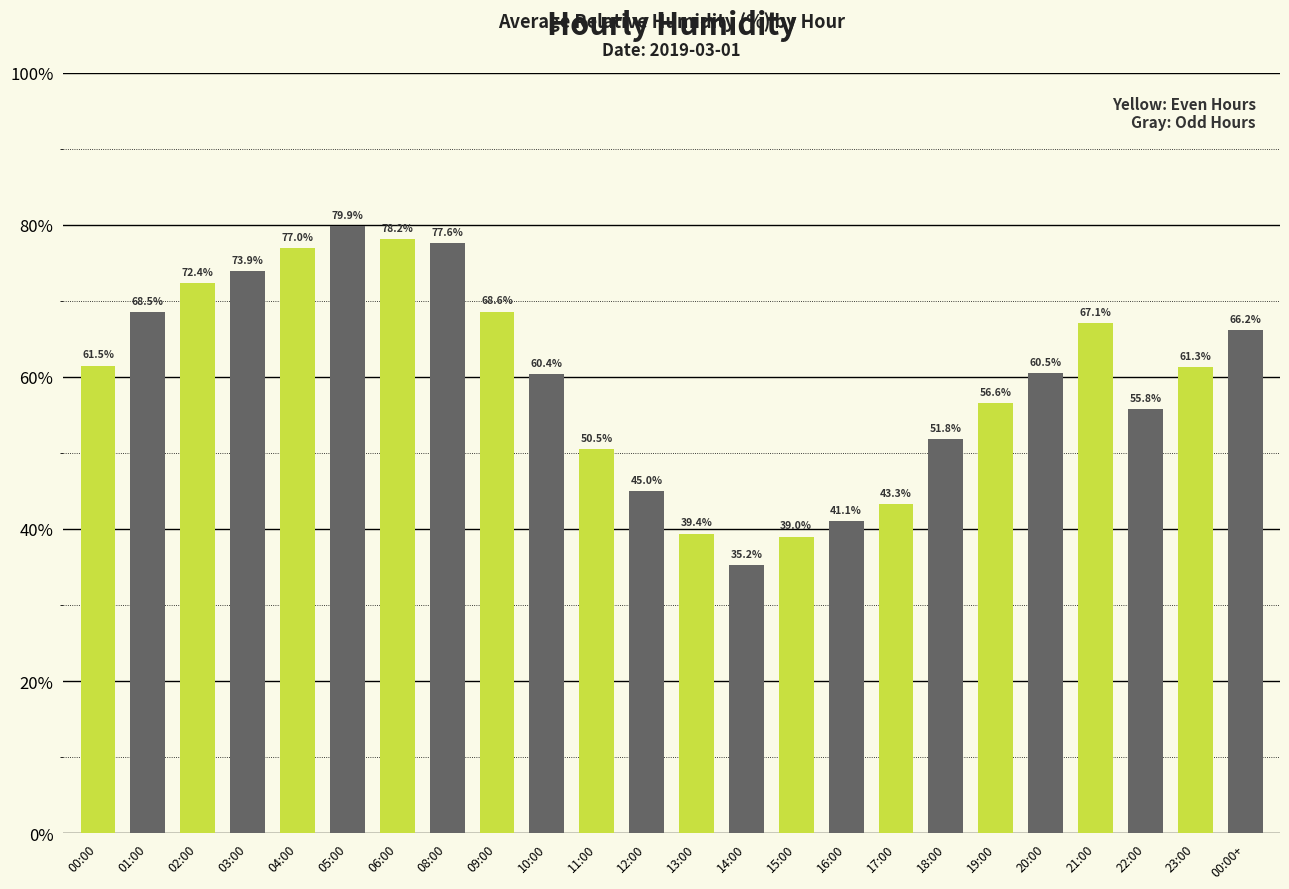

Approximately how many times larger is the value at 00:00 compared to 14:00?

1.7